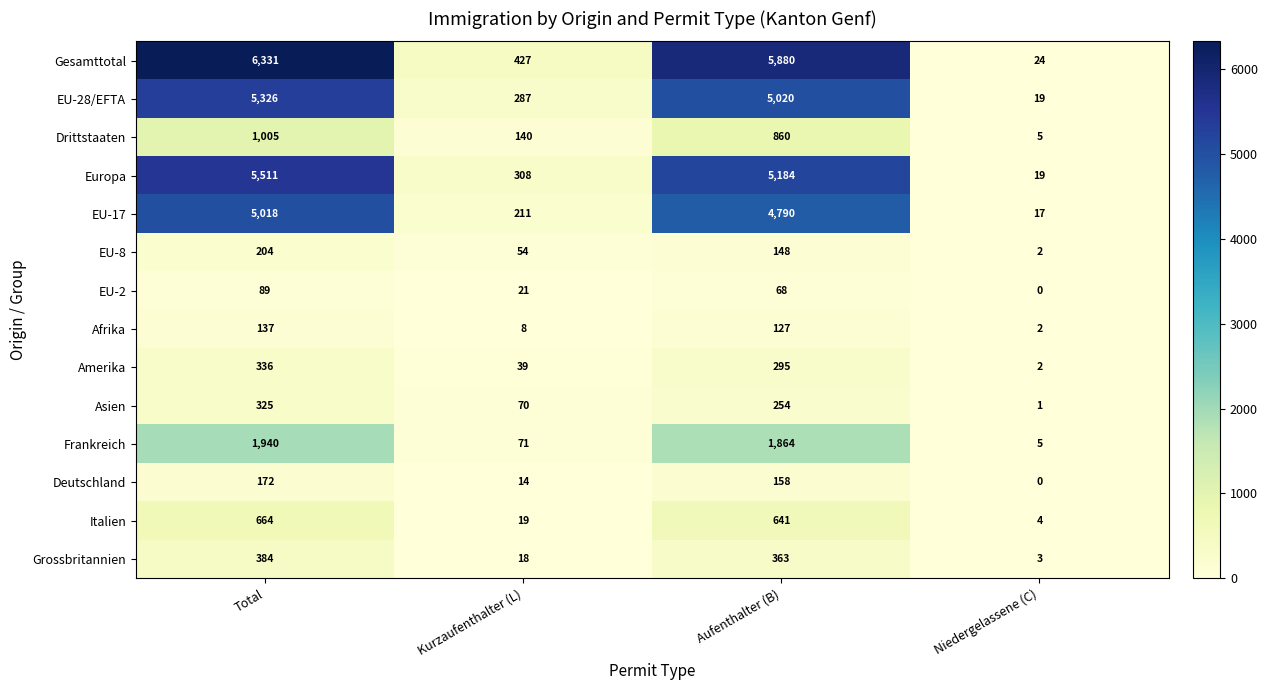

How many data points does each series have?

4